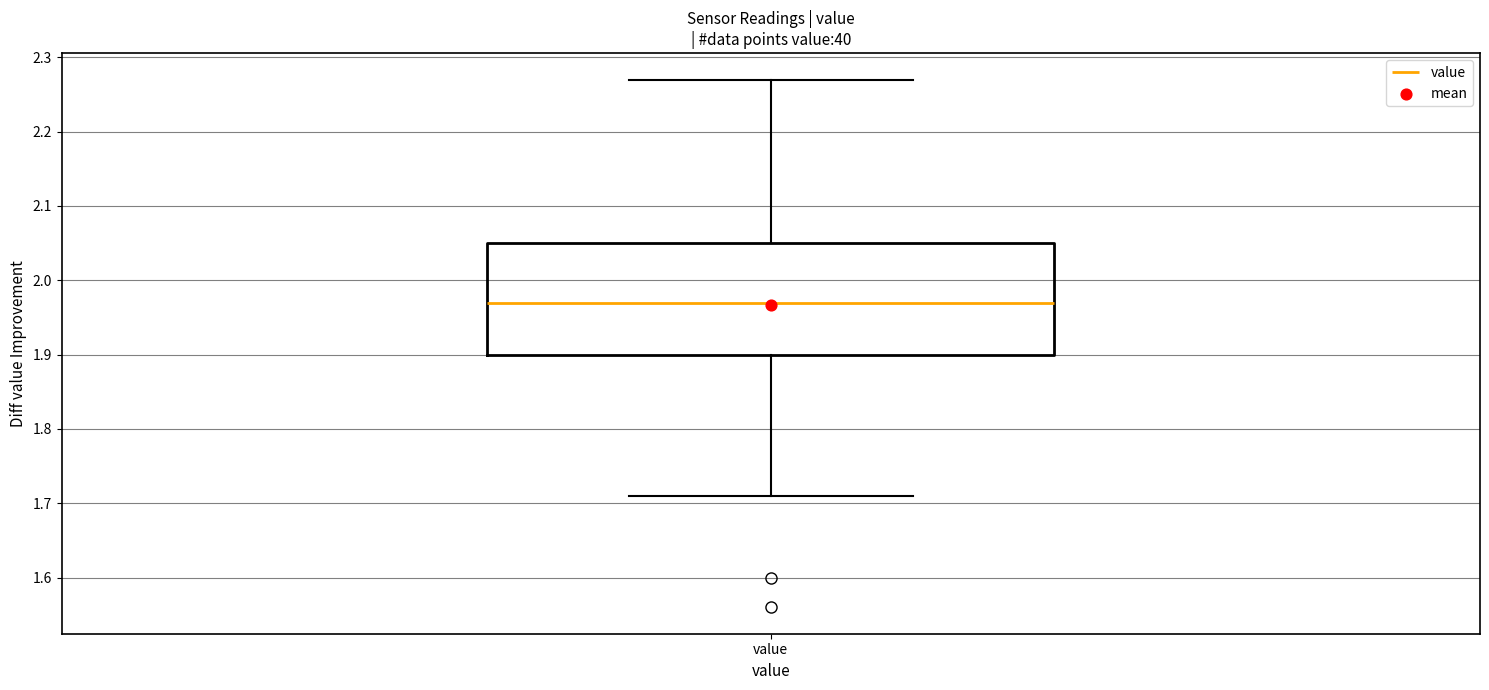

Read this box plot against the y-axis: the position of the median line, the range covered by the box, and the ends of both whiskers. The values are not printed on the chart, so give them approximately, as read against the axis.

median 1.97, box 1.90 to 2.05, whiskers 1.71 to 2.27